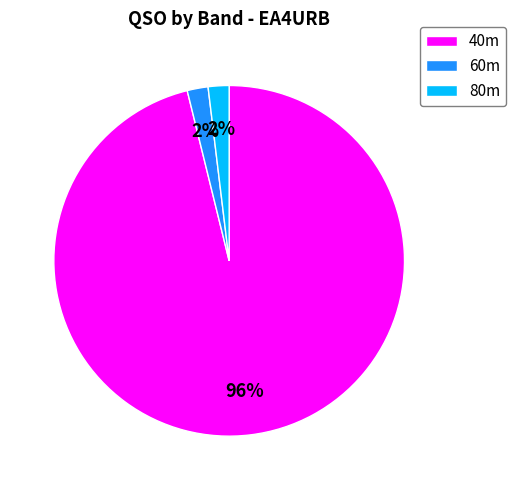

Which category has the biggest portion of the pie?

40m